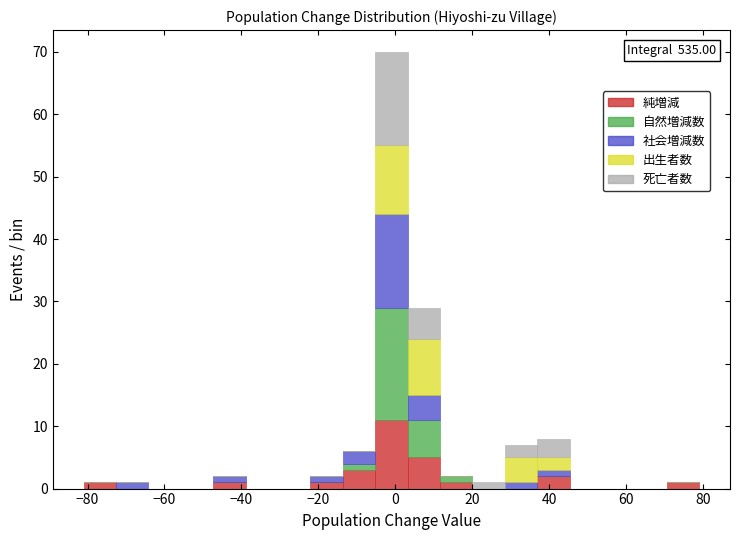

Which range on the x-axis has the tallest stacked bar (by total height)?

-6 to 4